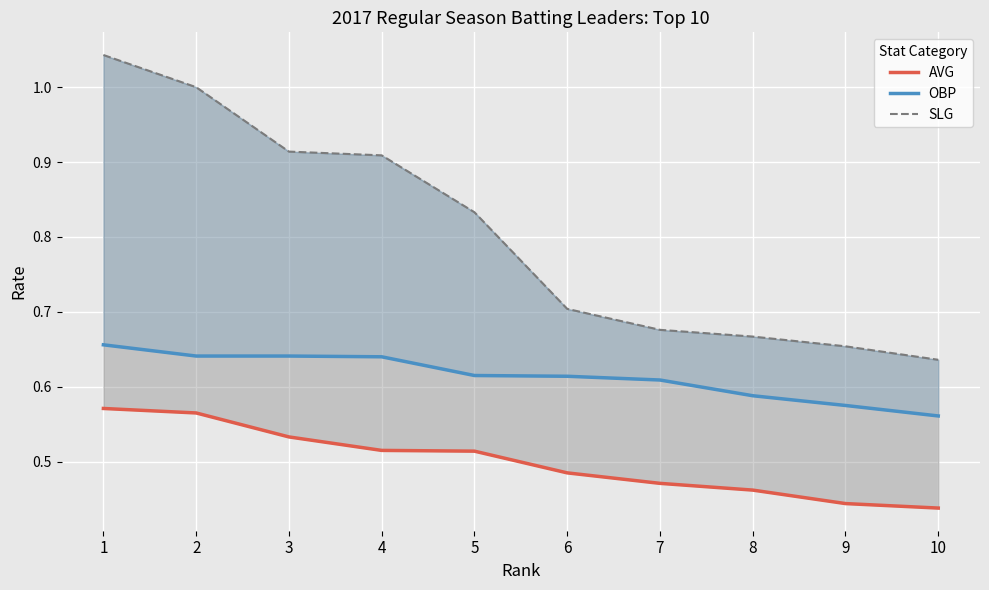

True or false: OBP and SLG intersect in this chart.

False